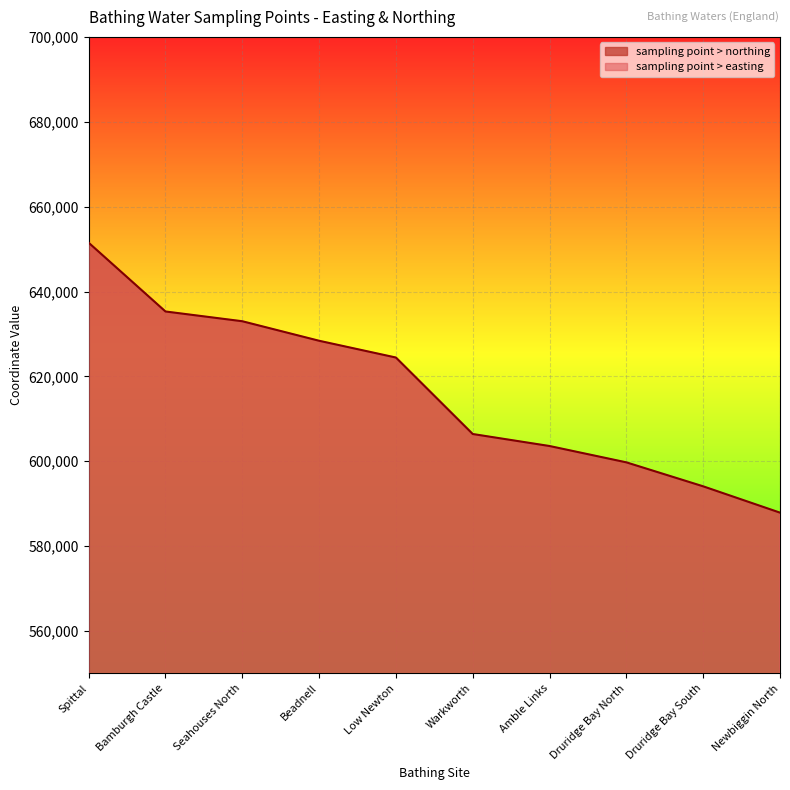

What is the difference between the second highest and minimum values in the sampling point > easting series?

28300